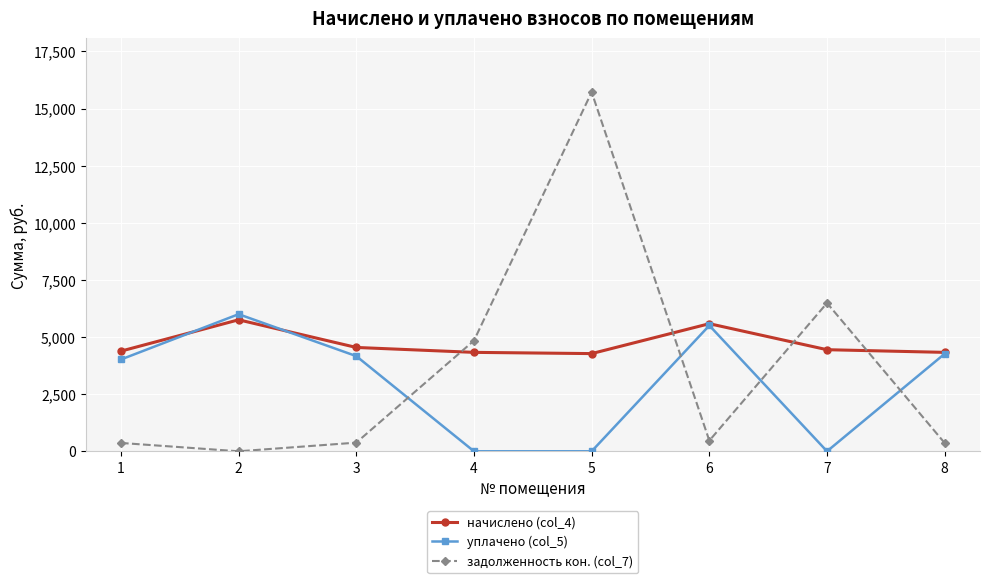

What is the average value of the начислено (col_4) series?

4706.1